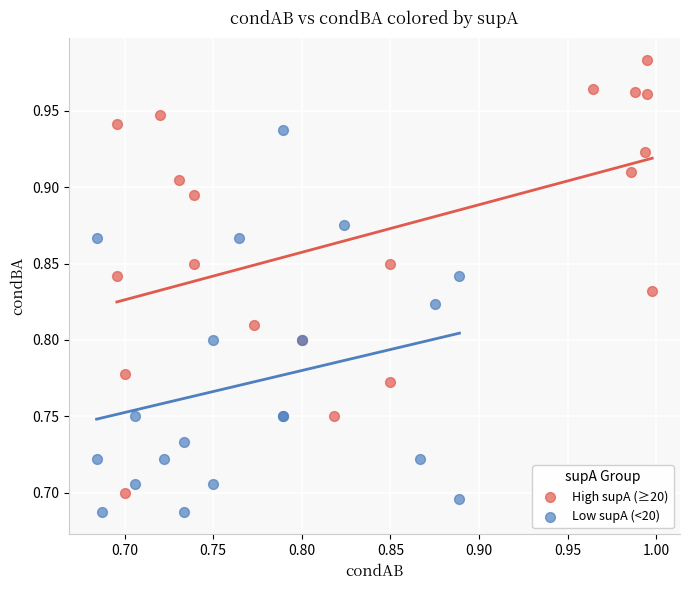

Which series has the widest spread of Y values?

High supA (≥20)